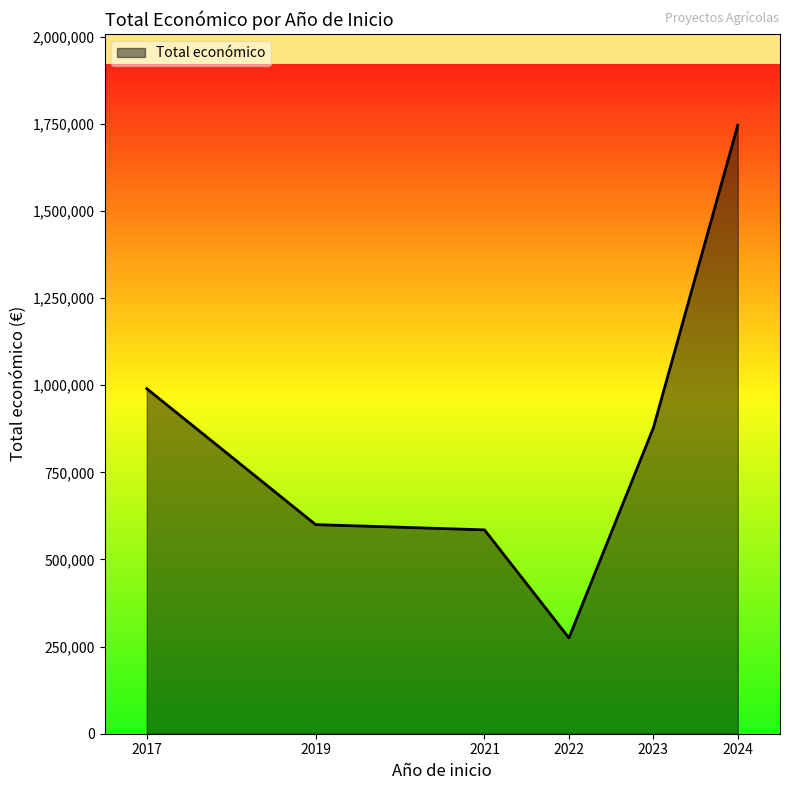

How many lines are shown in the chart?

1